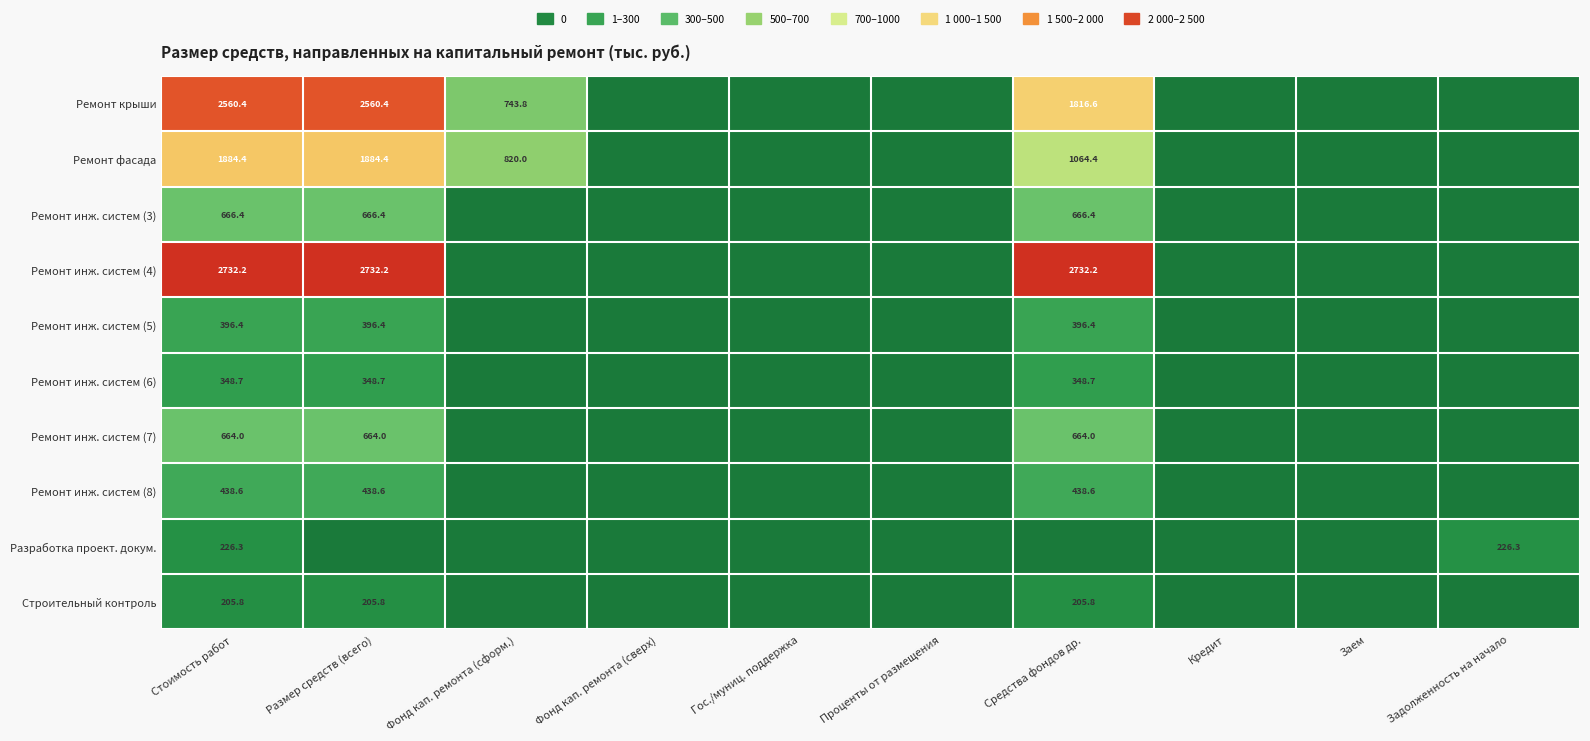

What is the maximum value shown in the chart?

2732.2